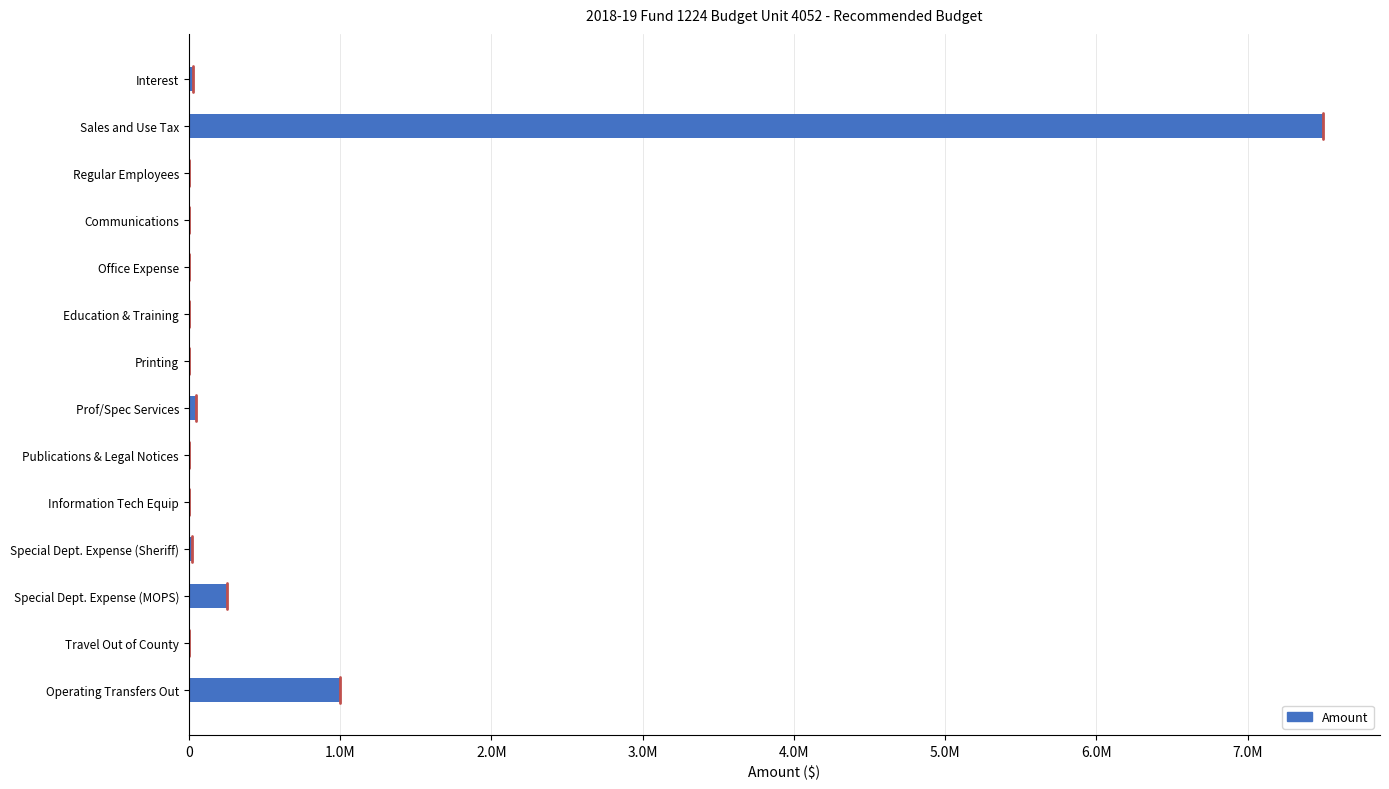

Are the bars horizontal?

Yes